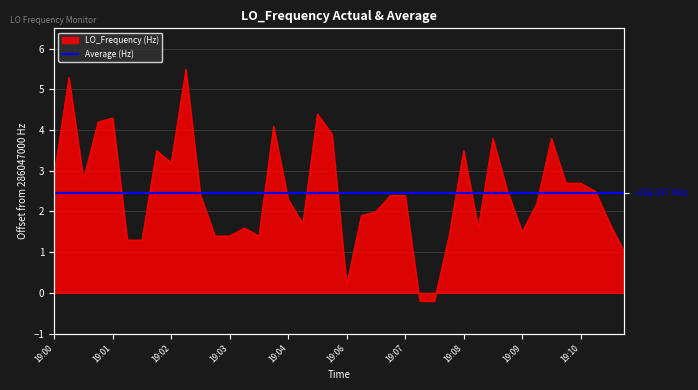

What is the sum of all values?

98.3